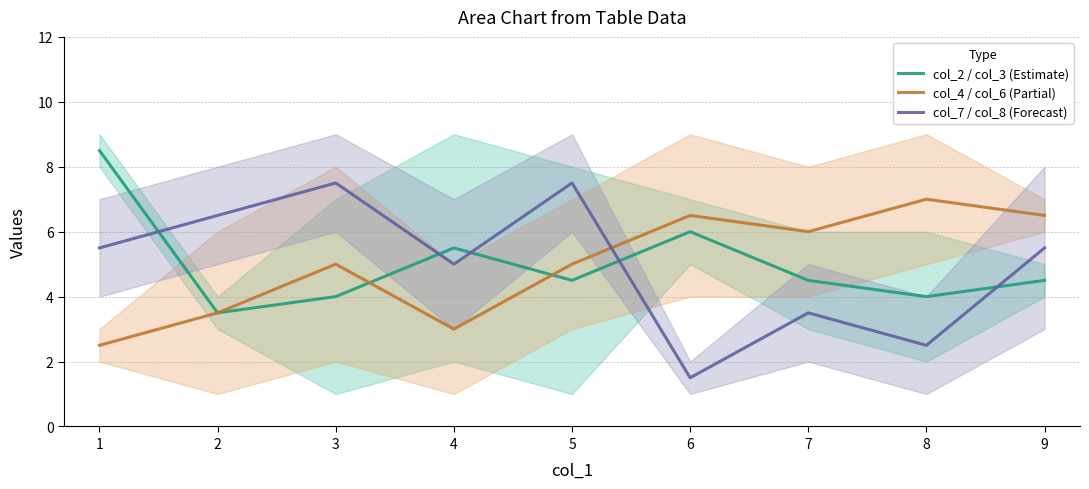

Which series ends up on top after the final intersection of col_2 / col_3 (Estimate) and col_7 / col_8 (Forecast)?

col_7 / col_8 (Forecast)